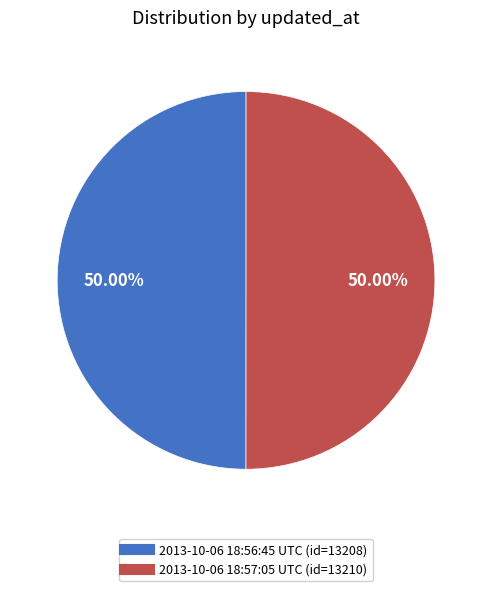

Do 2013-10-06 18:56:45 UTC (id=13208) and 2013-10-06 18:57:05 UTC (id=13210) together represent more than half of the pie?

Yes